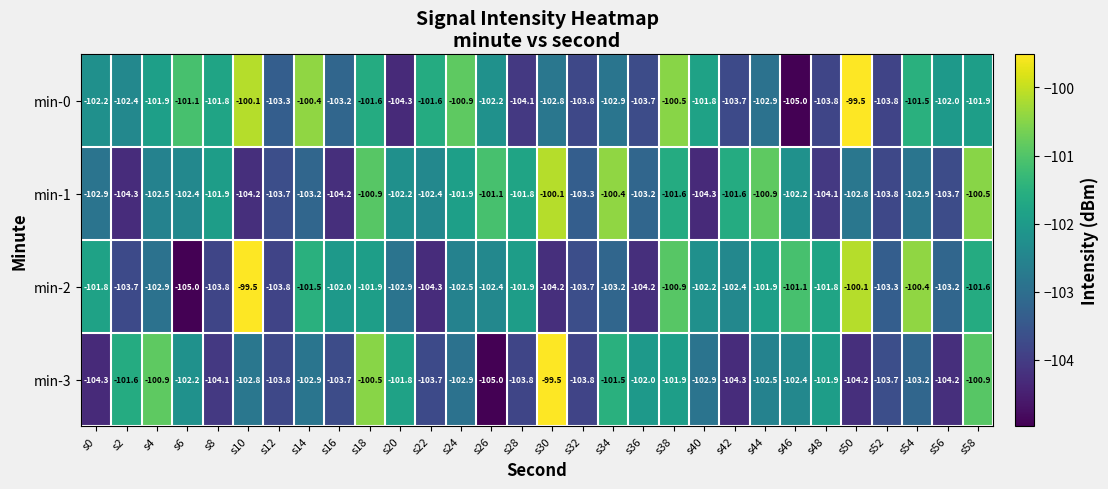

The min-0 series shows -102.9 at s44. True or false?

True